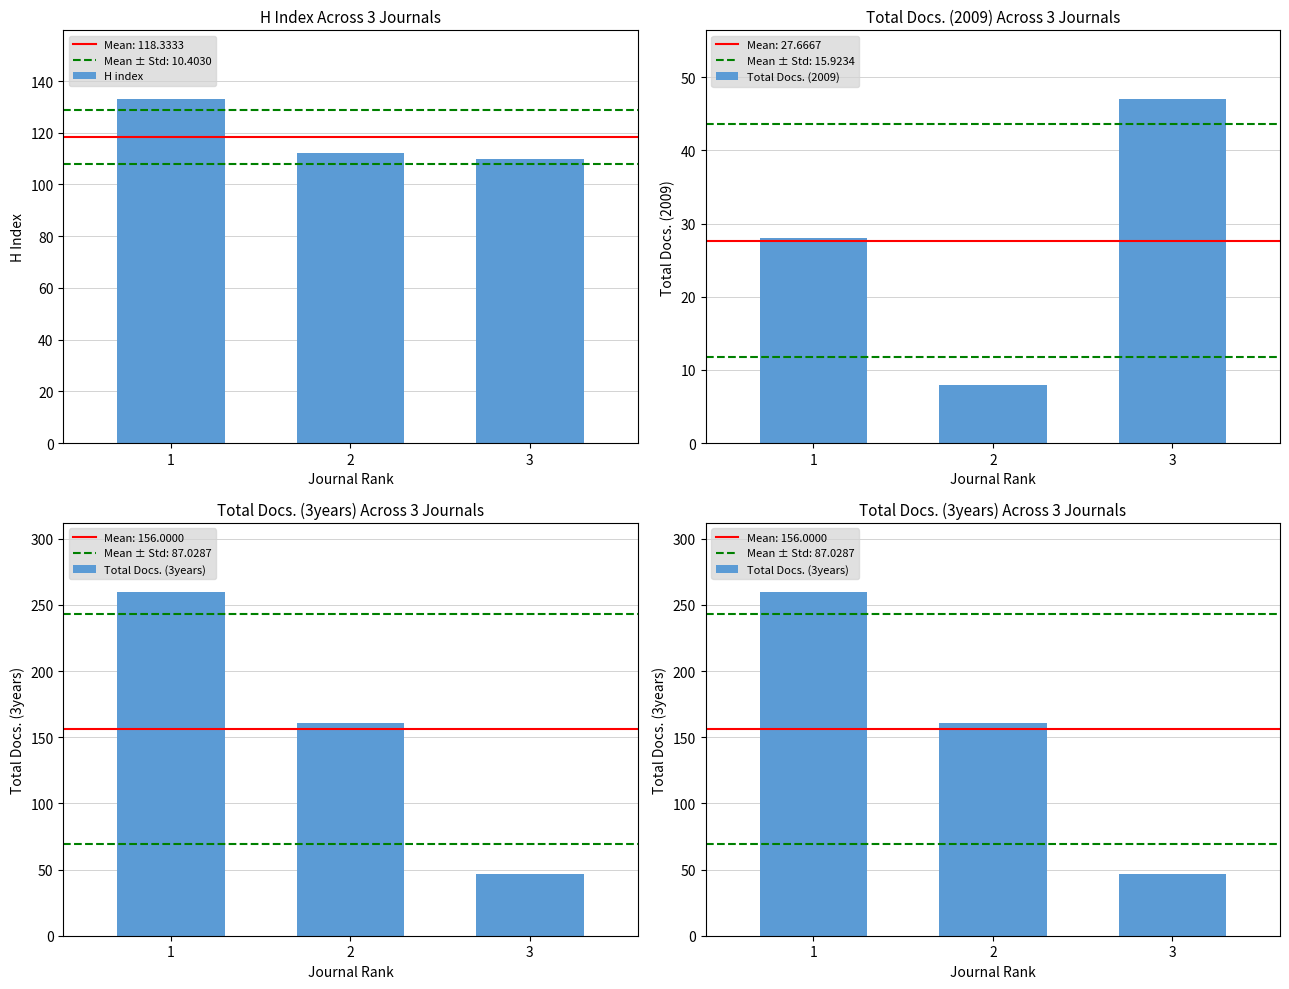

Between 1 and 2, which series saw the biggest shift?

Total Docs. (3years)